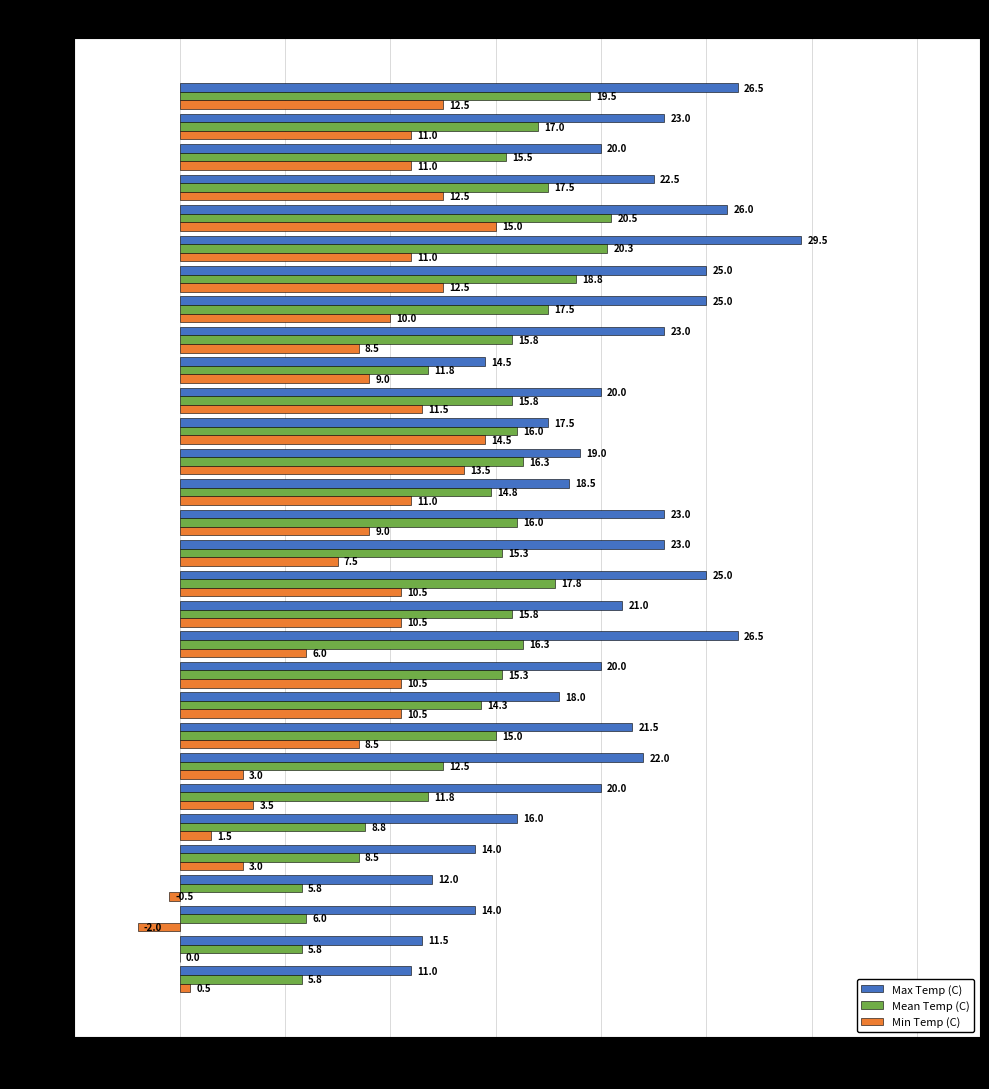

What is the highest value of the Max Temp (C) series?

29.5